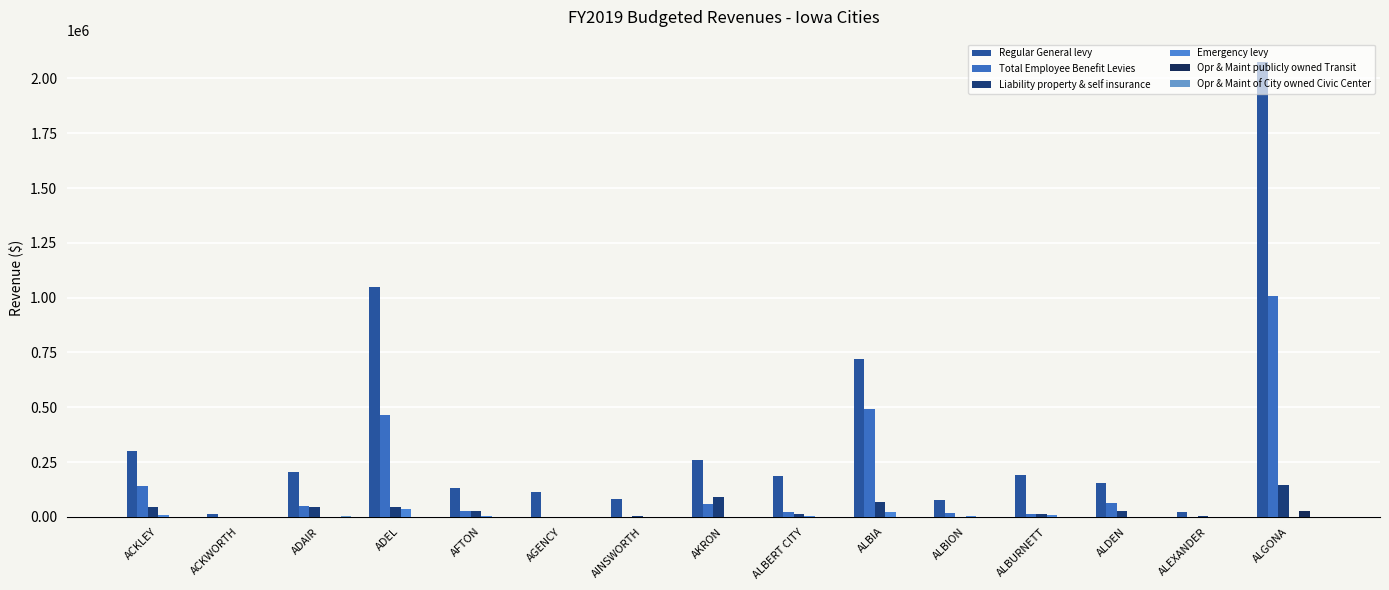

Where is Regular General levy nearest to the value 1043088?

ADEL